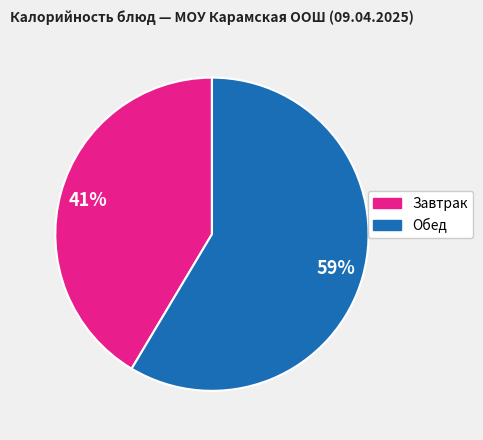

To the nearest percent, what is the average slice percentage?

50%